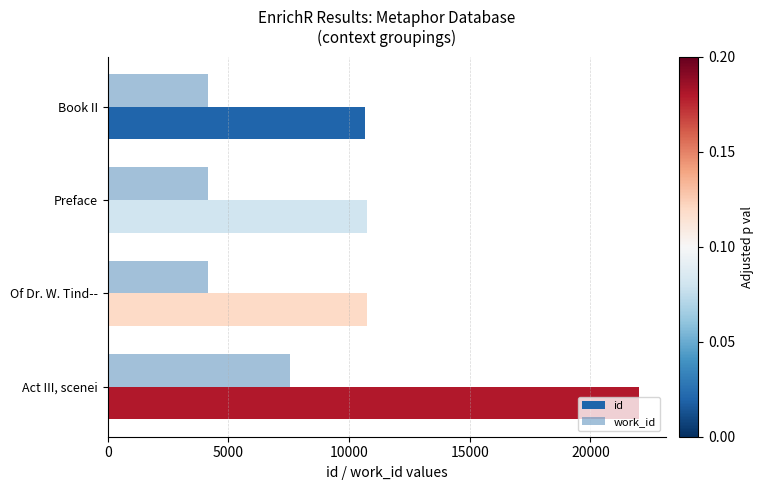

True or false: work_id has a value of 1794 at Of Dr. W. Tind--.

False